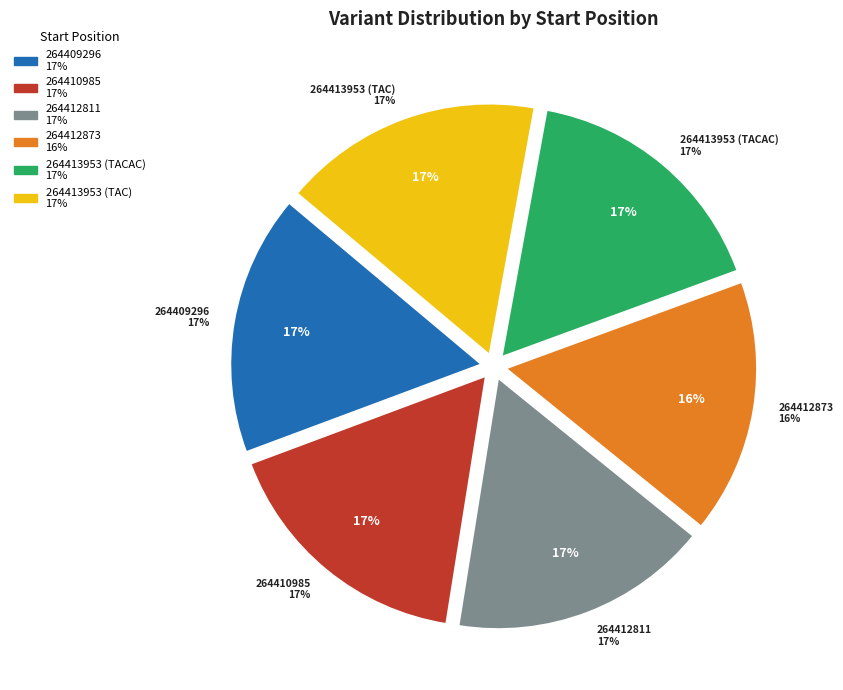

Combined, what portion of the pie is 264413953 (TAC) and 264412873?

33.2%